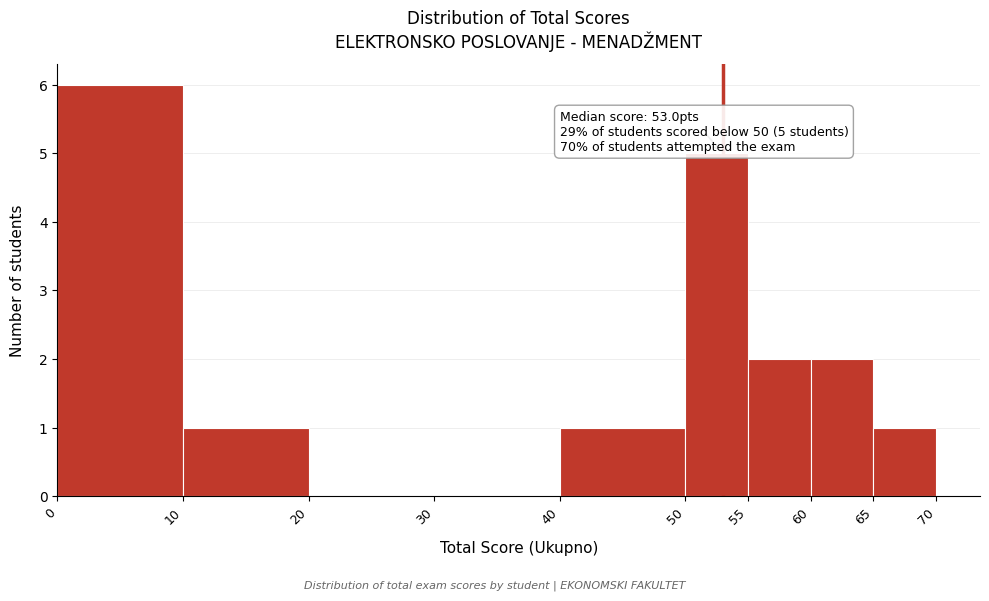

Which range on the x-axis has the tallest bar?

0 to 10